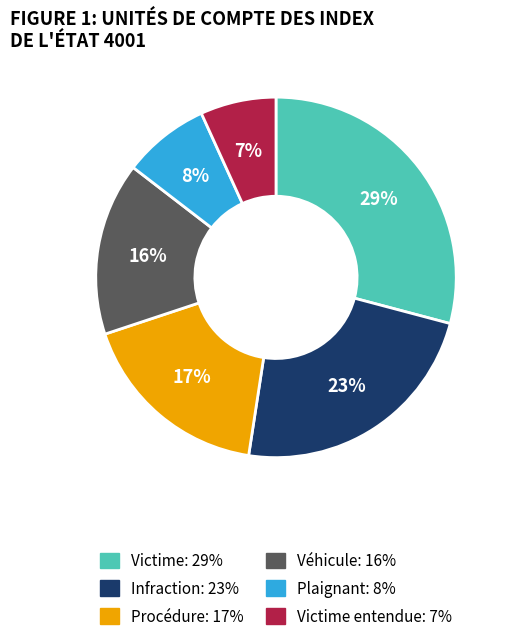

Does Véhicule: 16% represent more than half of the total?

No